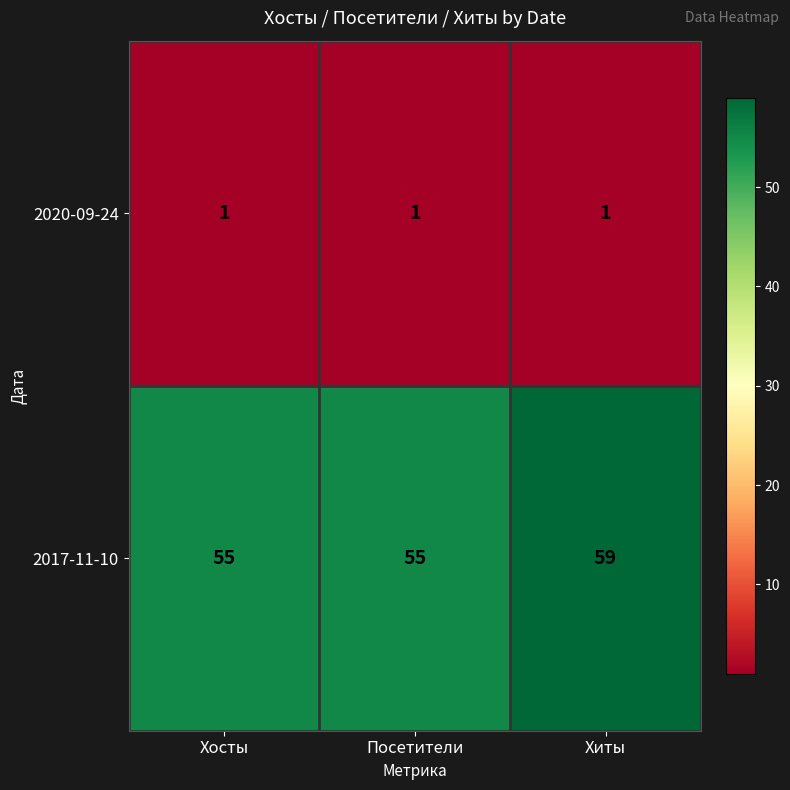

What is the sum of all 2020-09-24 values?

3